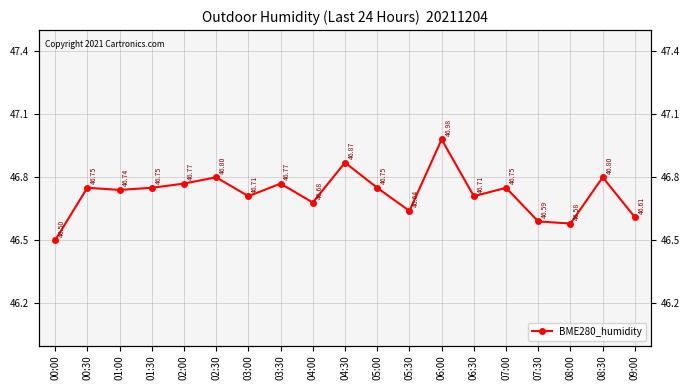

Reading left to right, what are all the values shown in this chart?

00:00=46.5	00:30=46.8	01:00=46.7	01:30=46.8	02:00=46.8	02:30=46.8	03:00=46.7	03:30=46.8	04:00=46.7	04:30=46.9	05:00=46.8	05:30=46.6	06:00=47.0	06:30=46.7	07:00=46.8	07:30=46.6	08:00=46.6	08:30=46.8	09:00=46.6